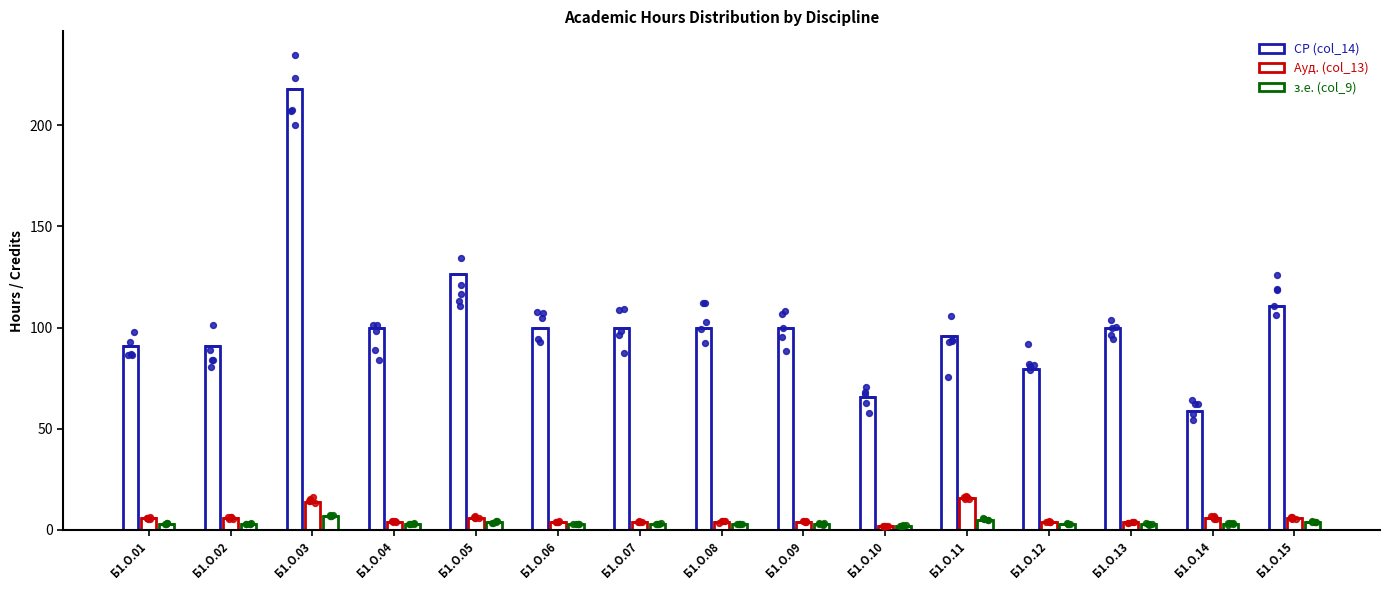

Which series has the largest total across all categories?

СР (col_14)